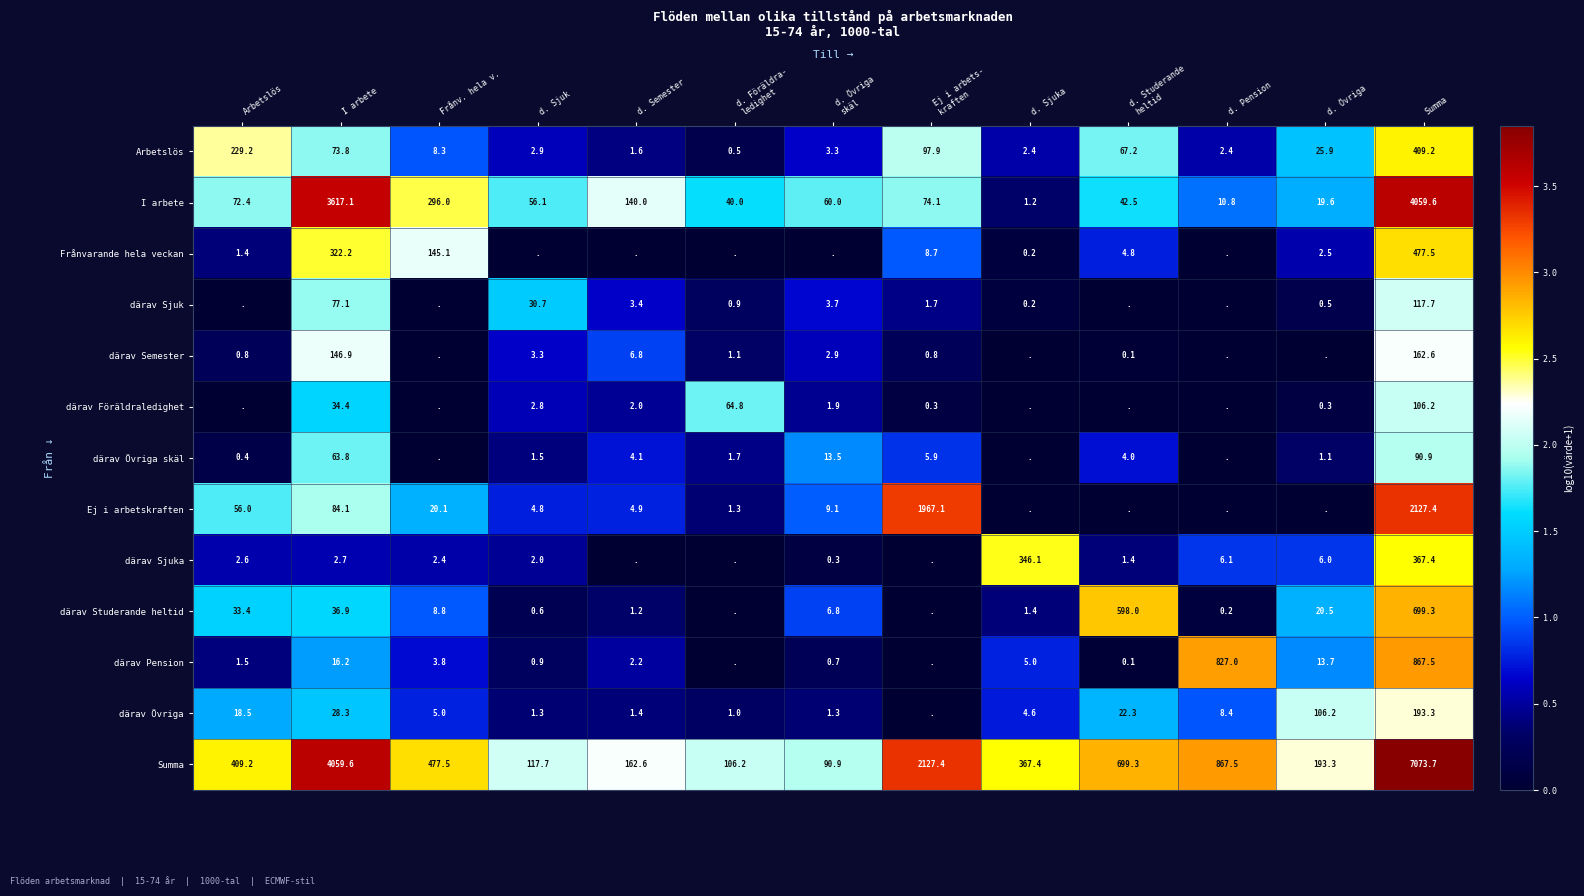

What is the difference between the maximum and minimum values in the Arbetslös series?

408.7